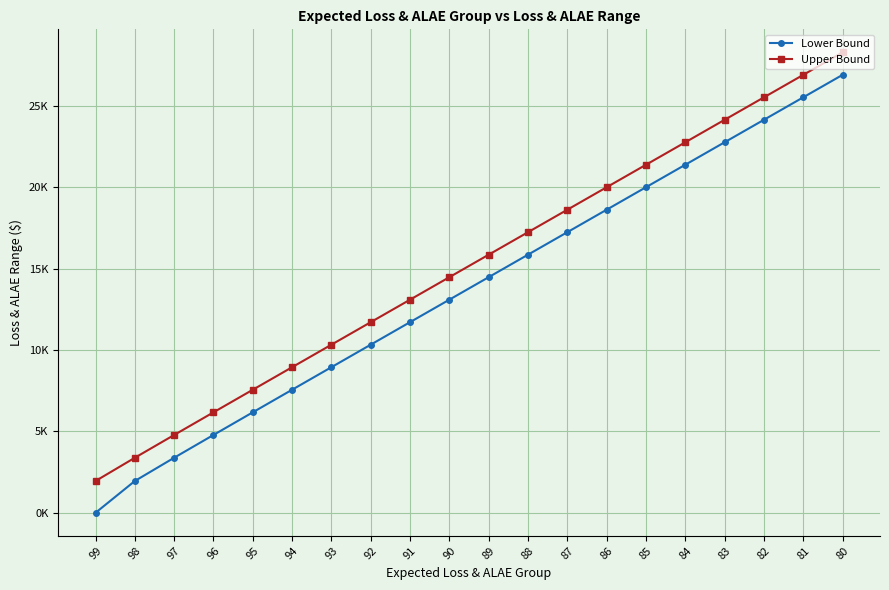

Reading left to right, list all the values displayed in this chart.

Lower Bound: 99=0.0	98=2.0	97=3.4	96=4.8	95=6.2	94=7.6	93=8.9	92=10.3	91=11.7	90=13.1	89=14.5	88=15.9	87=17.2	86=18.6	85=20.0	84=21.4	83=22.8	82=24.1	81=25.5	80=26.9
Upper Bound: 99=2.0	98=3.4	97=4.8	96=6.2	95=7.6	94=8.9	93=10.3	92=11.7	91=13.1	90=14.5	89=15.9	88=17.2	87=18.6	86=20.0	85=21.4	84=22.8	83=24.1	82=25.5	81=26.9	80=28.3